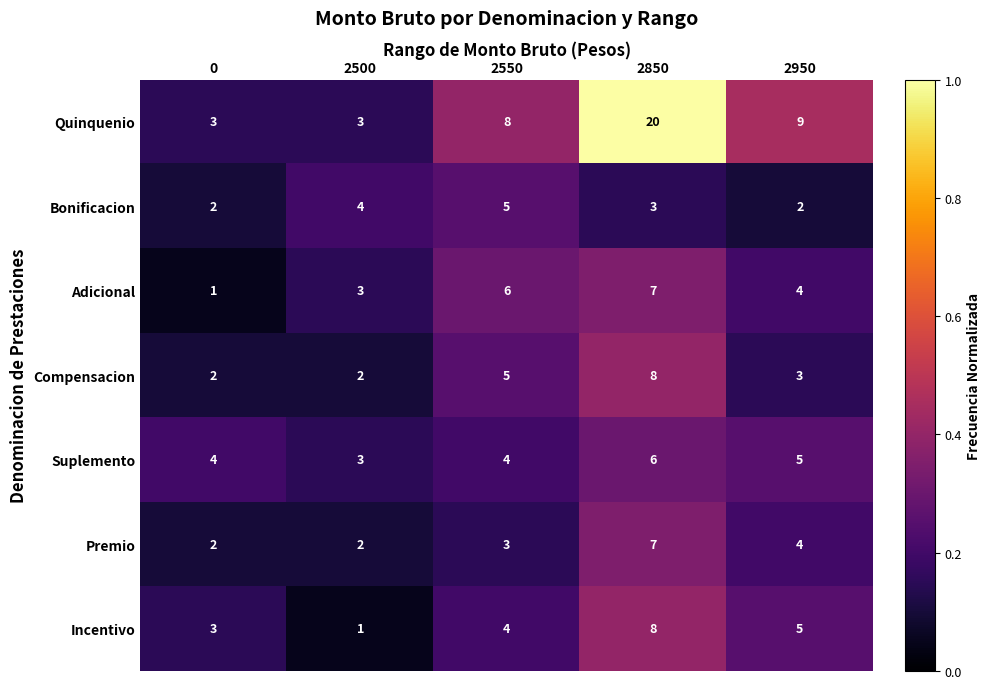

At which label does Suplemento reach its peak?

2850